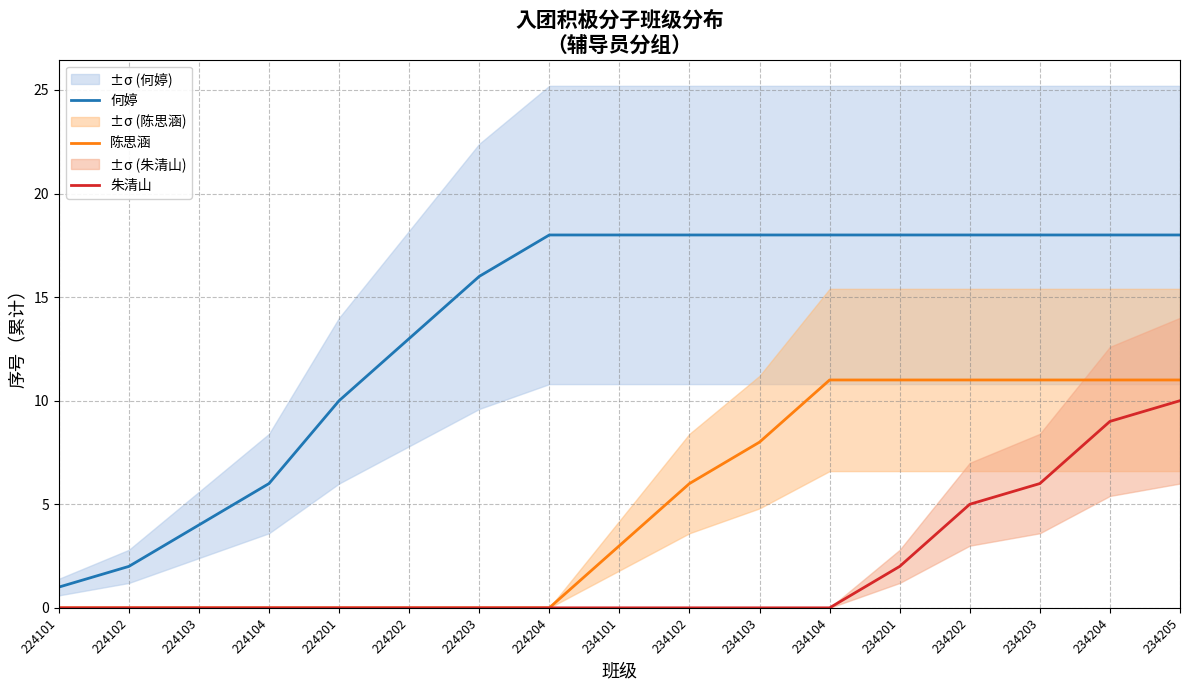

True or false: 何婷 and 陈思涵 cross at least once.

False